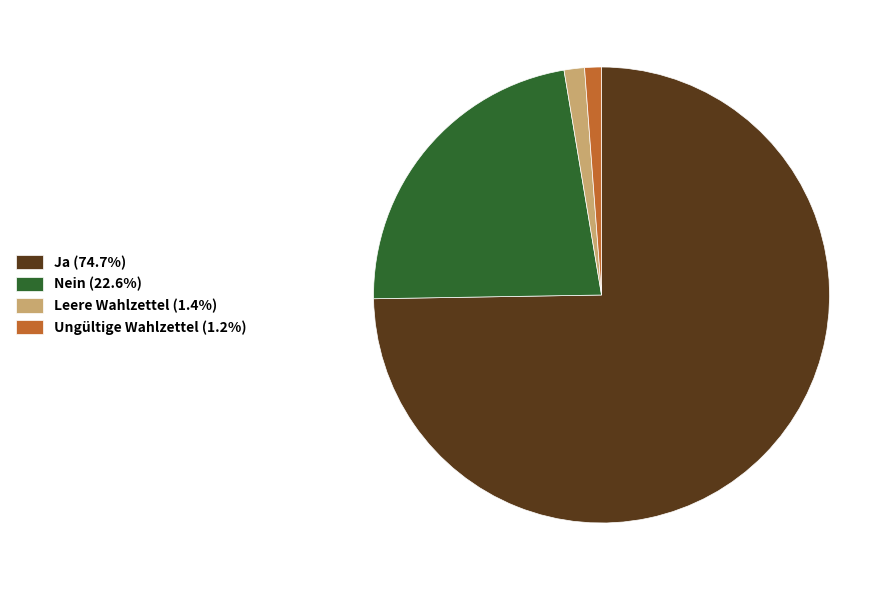

Count the number of slices in the pie.

4